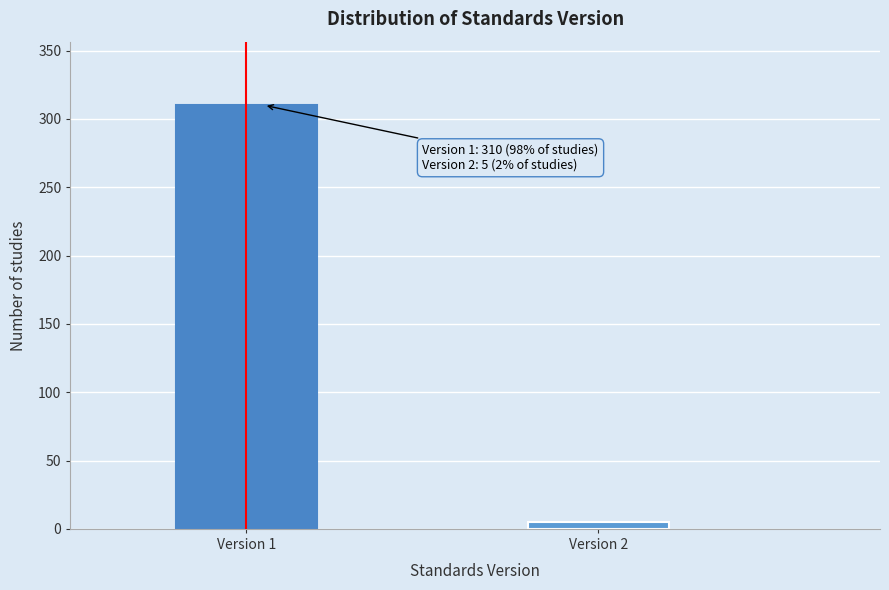

Reading left to right, list all the values displayed in this chart.

310	5